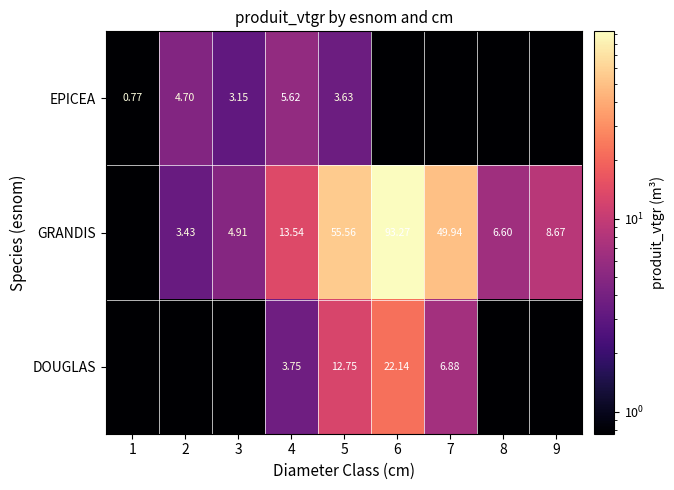

List the series in order of their peak value, highest first.

GRANDIS, DOUGLAS, EPICEA